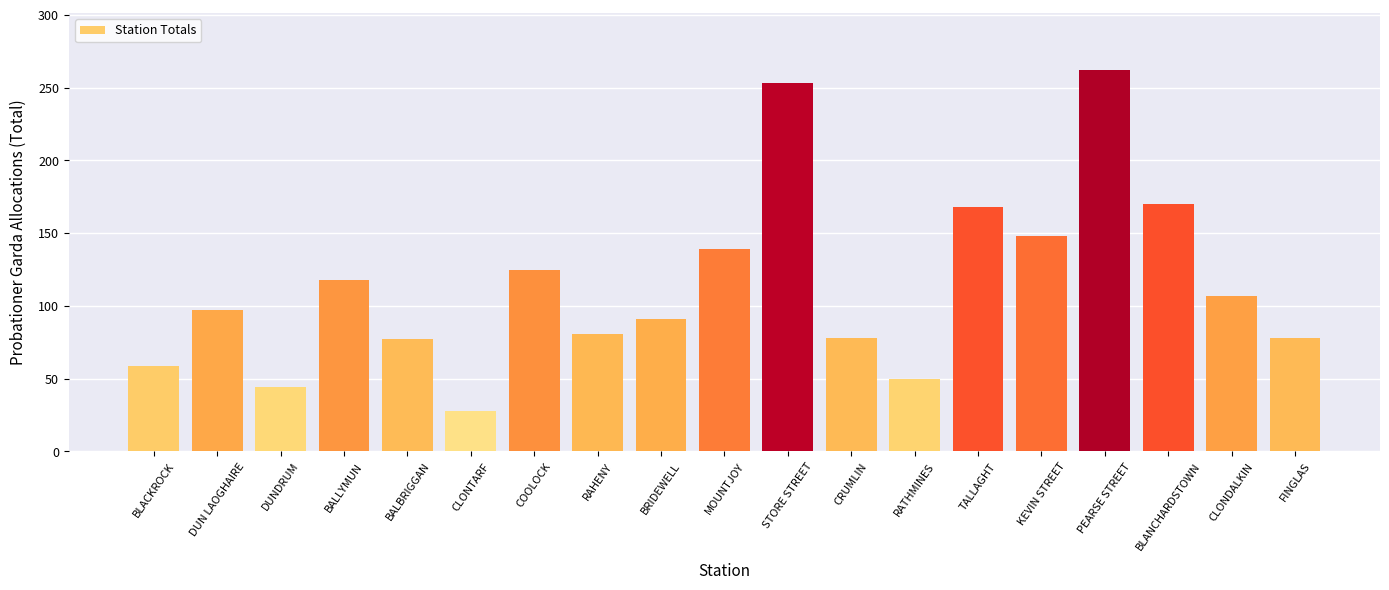

What is the change in value from BLACKROCK to FINGLAS?

+19